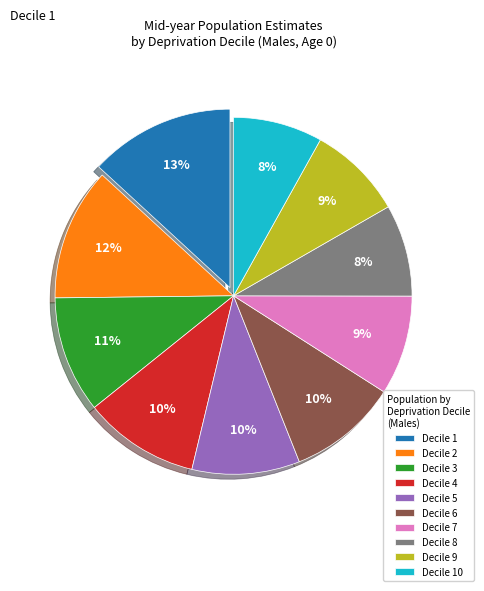

What percentage is the Decile 10 slice, to the nearest percent?

8%